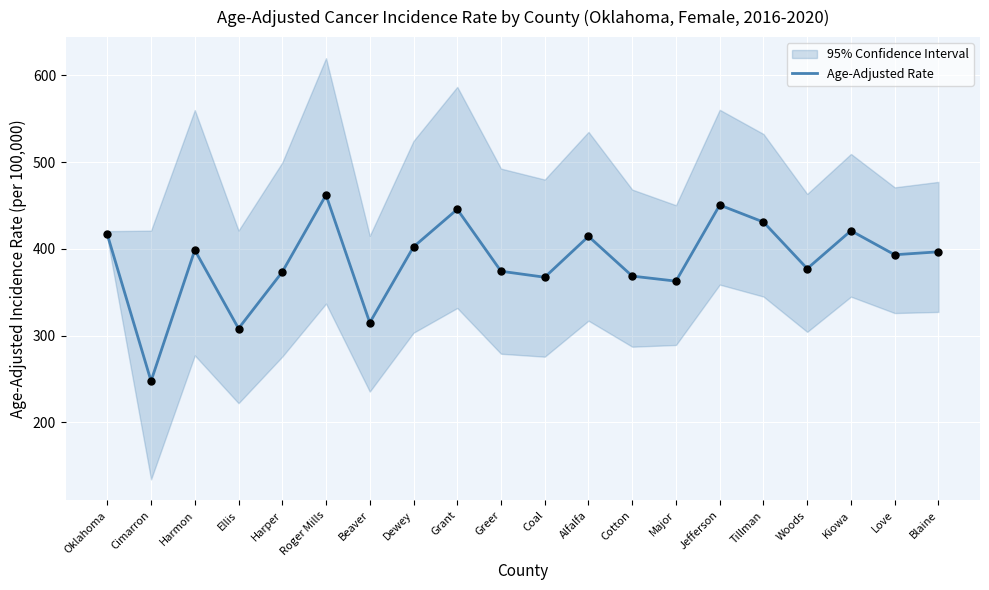

Between Dewey and Major, which is larger?

Dewey